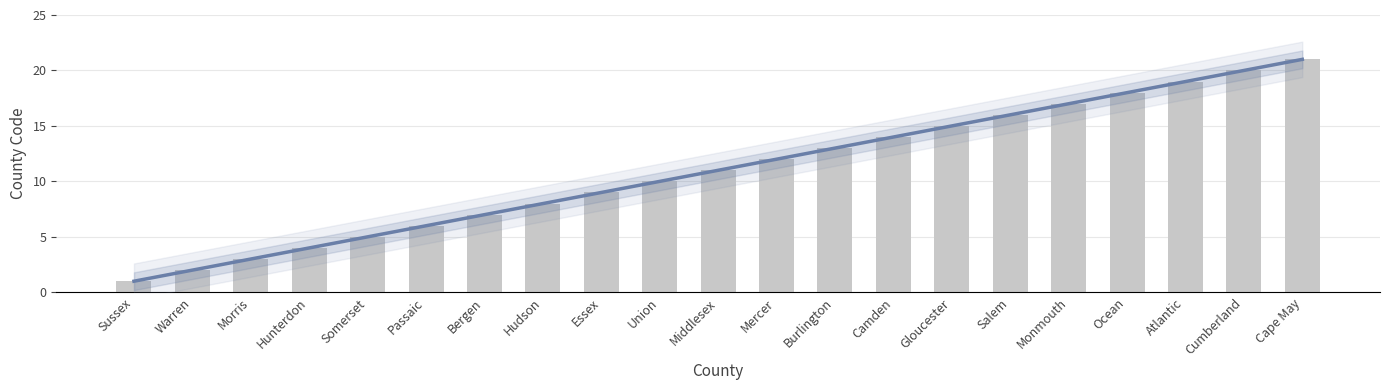

At which category does the chart reach its peak across all series?

Cape May